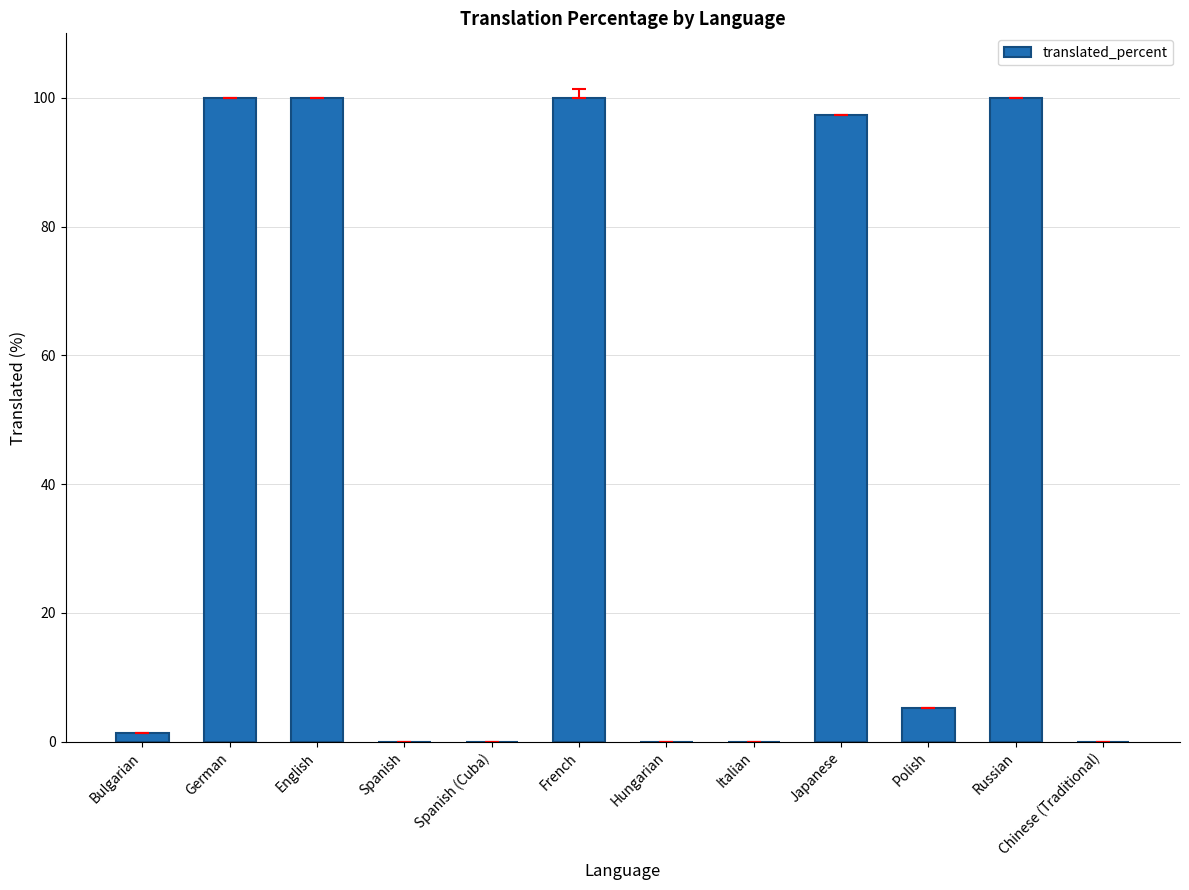

Does the chart contain stacked bars?

No